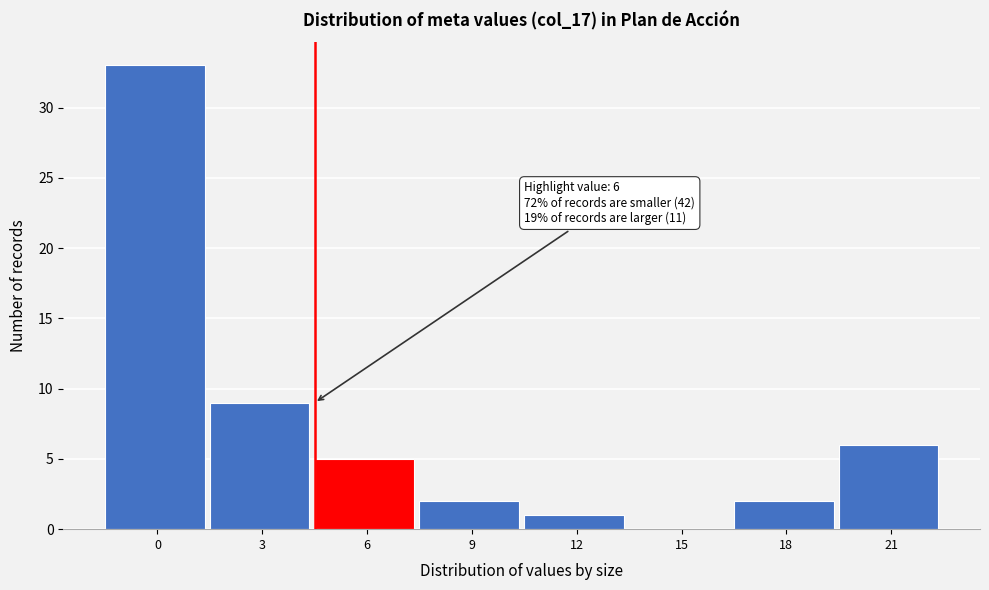

Reading right to left, list all the values displayed in this chart.

21=6	18=2	15=0	12=1	9=2	6=5	3=9	0=33